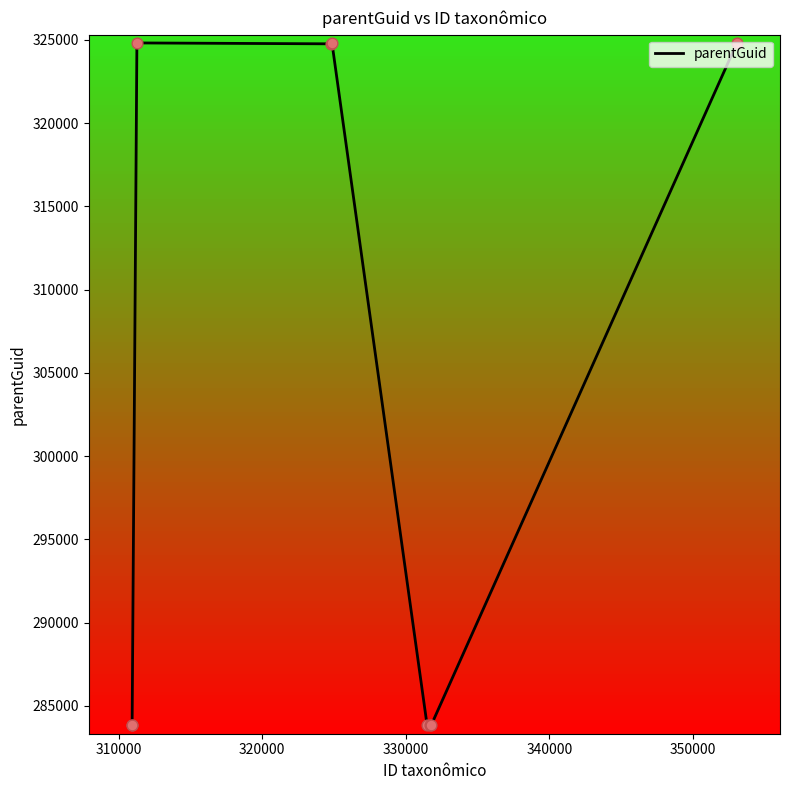

What is the greatest value displayed?

324817